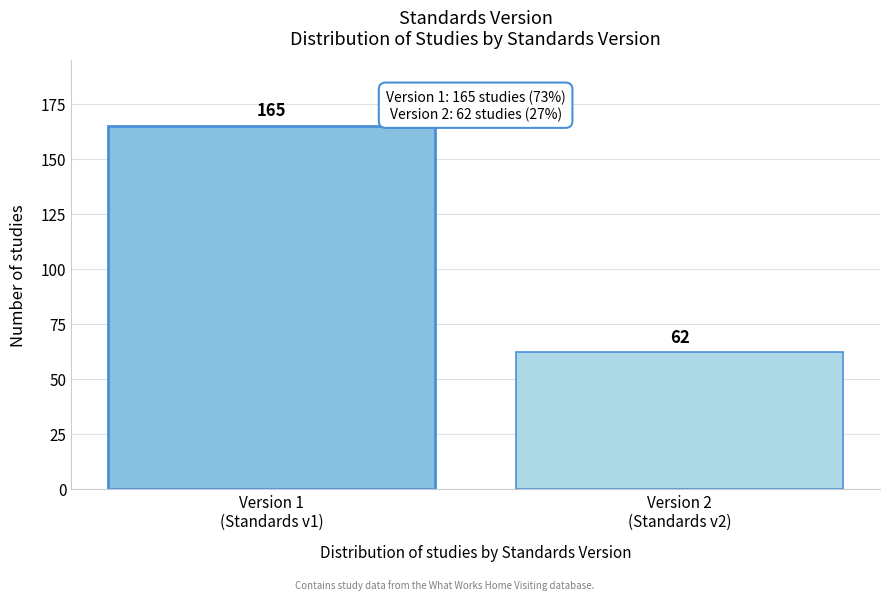

Reading left to right, list all the values displayed in this chart.

165	62